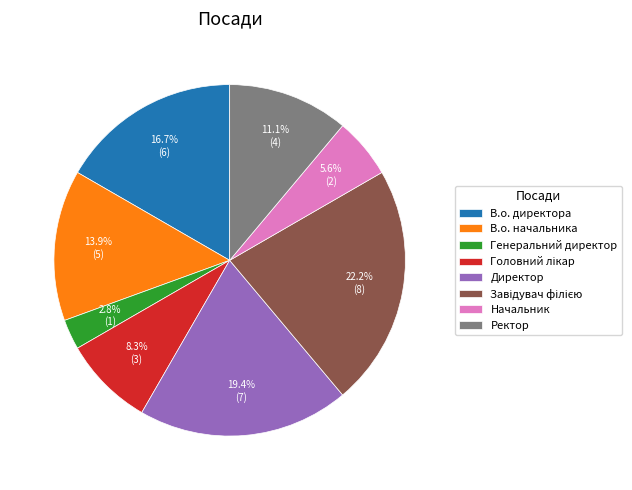

The В.о. начальника slice represents 3% of the pie. True or false?

False